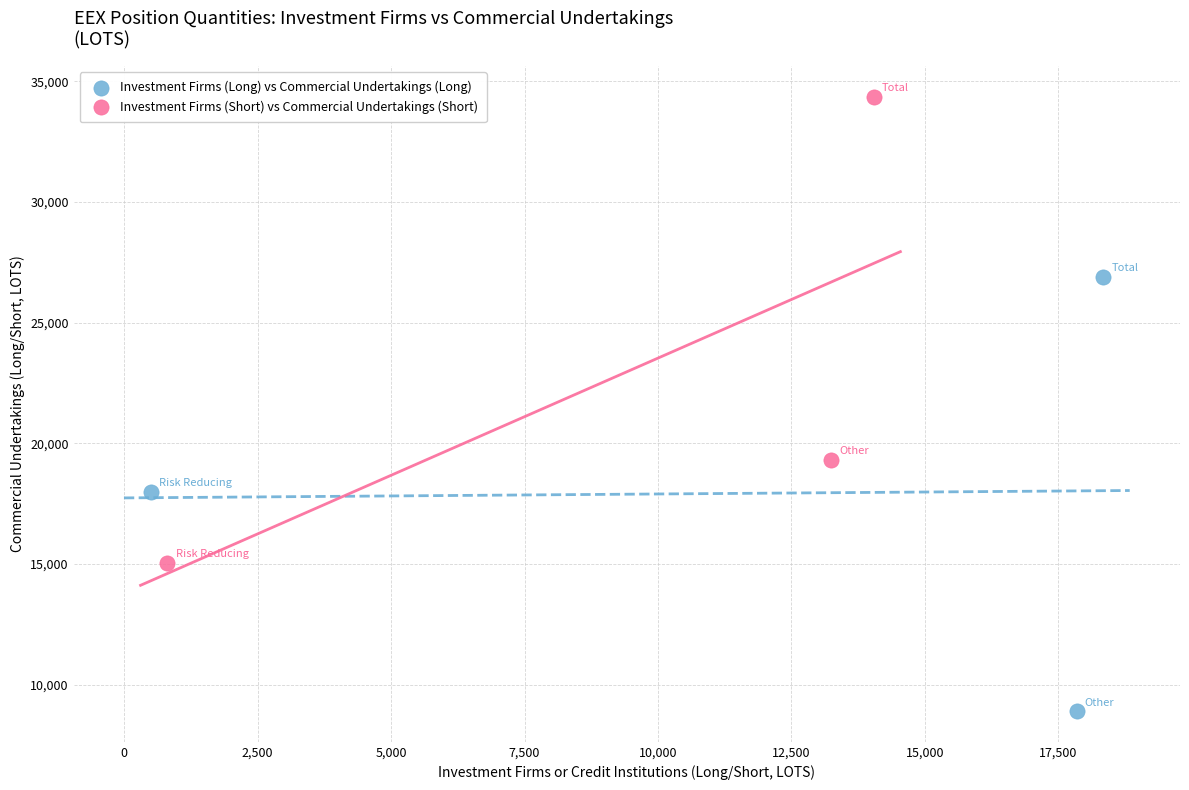

Which series has the widest spread of Y values?

Investment Firms (Short) vs Commercial Undertakings (Short)